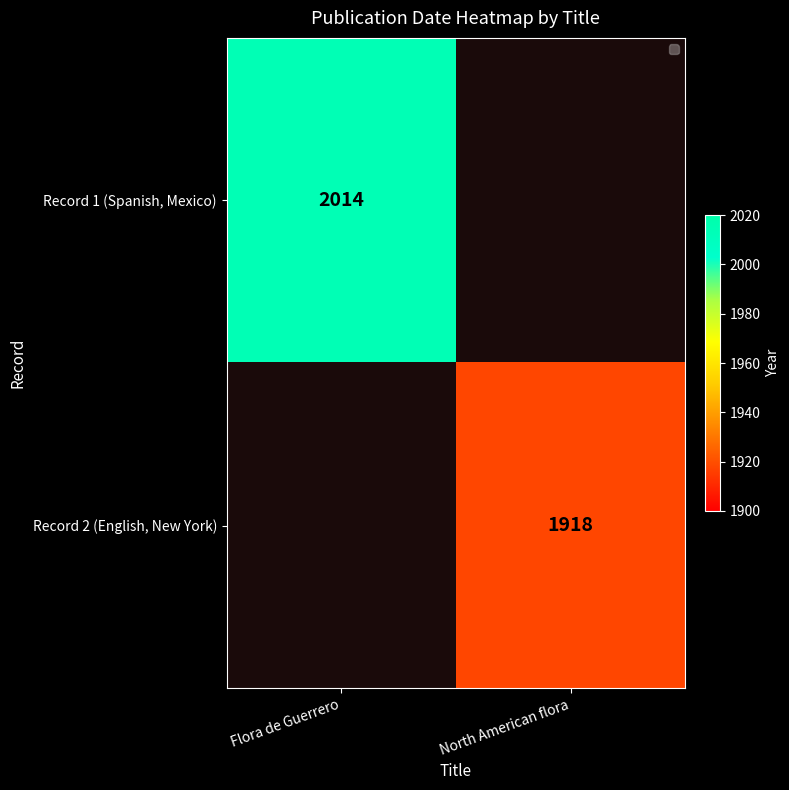

Is it true that Record 2 (English, New York) equals 642 at North American flora?

False